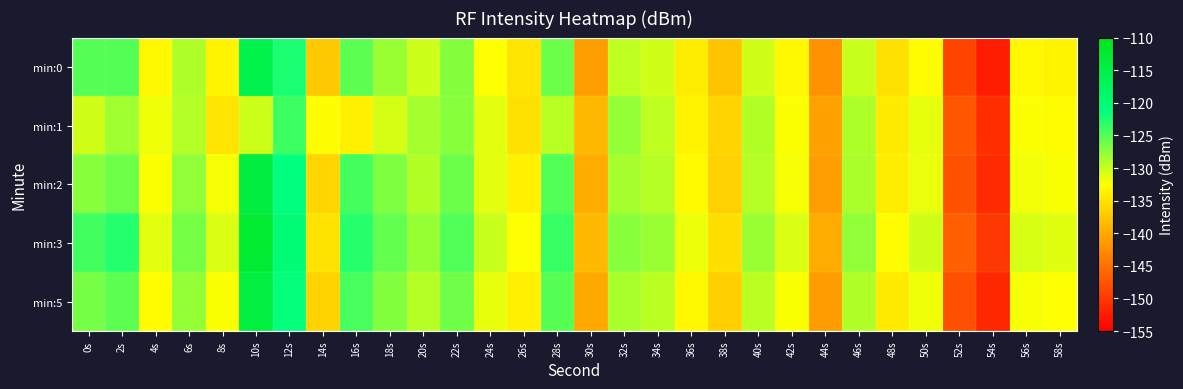

Rank the series at 52s from highest to lowest value.

min:3, min:1, min:2, min:5, min:0